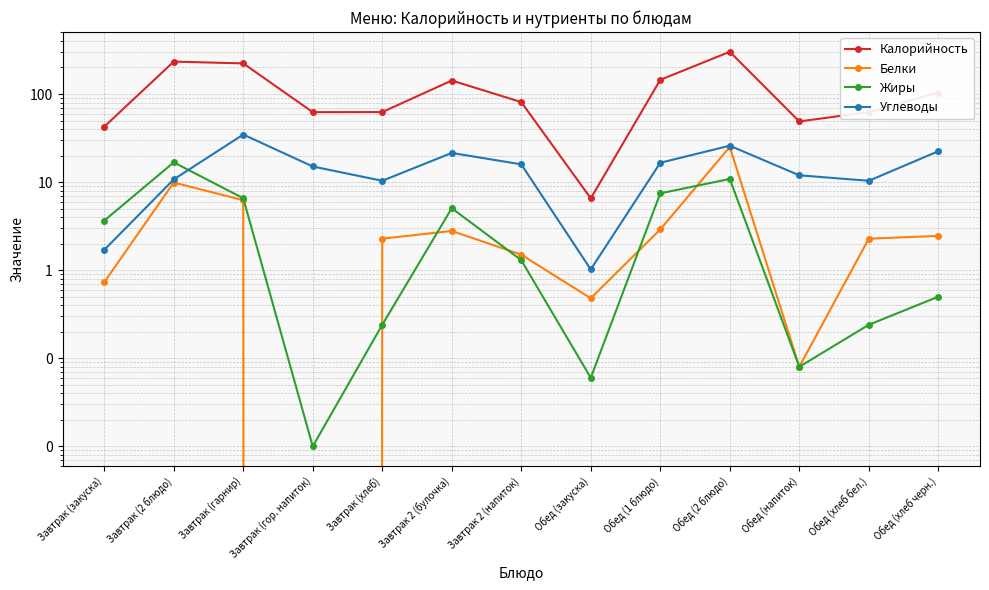

At which label does Жиры first exceed 1?

Завтрак (закуска)